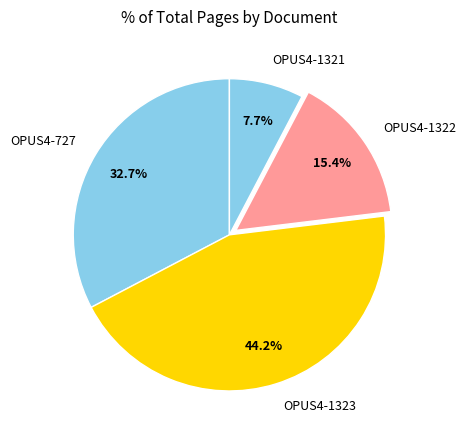

To the nearest percent, what portion does OPUS4-1322 represent?

15%